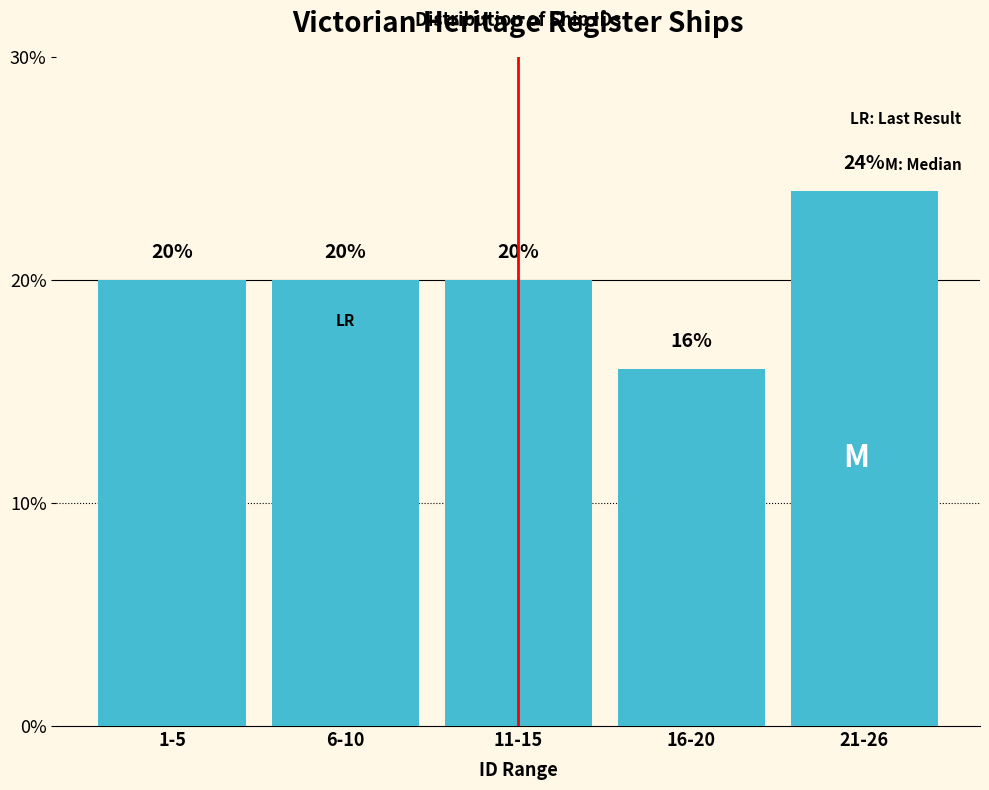

Reading right to left, list all the values displayed in this chart.

21-26=24	16-20=16	11-15=20	6-10=20	1-5=20